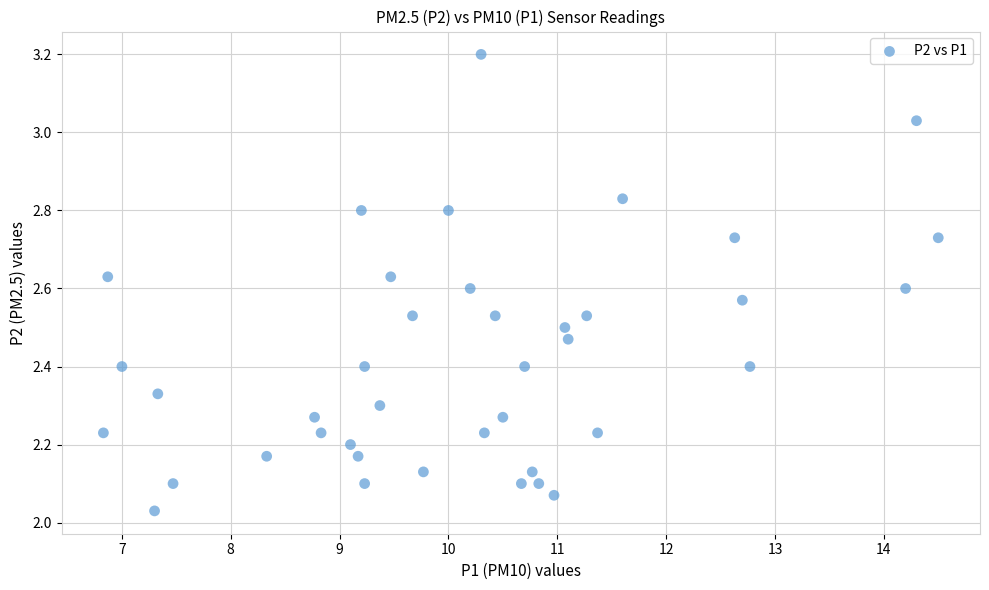

What is the range of X values (max minus min)?

7.7